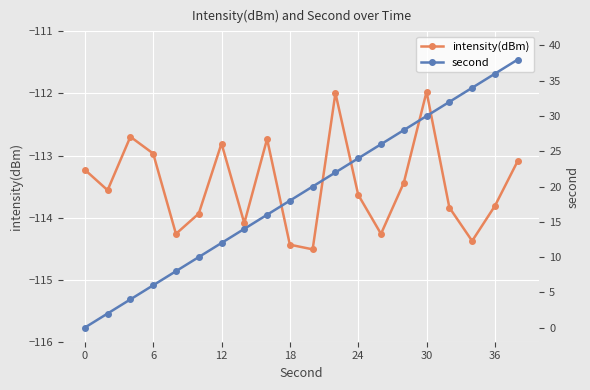

How many interior local valleys does the intensity(dBm) series have?

6